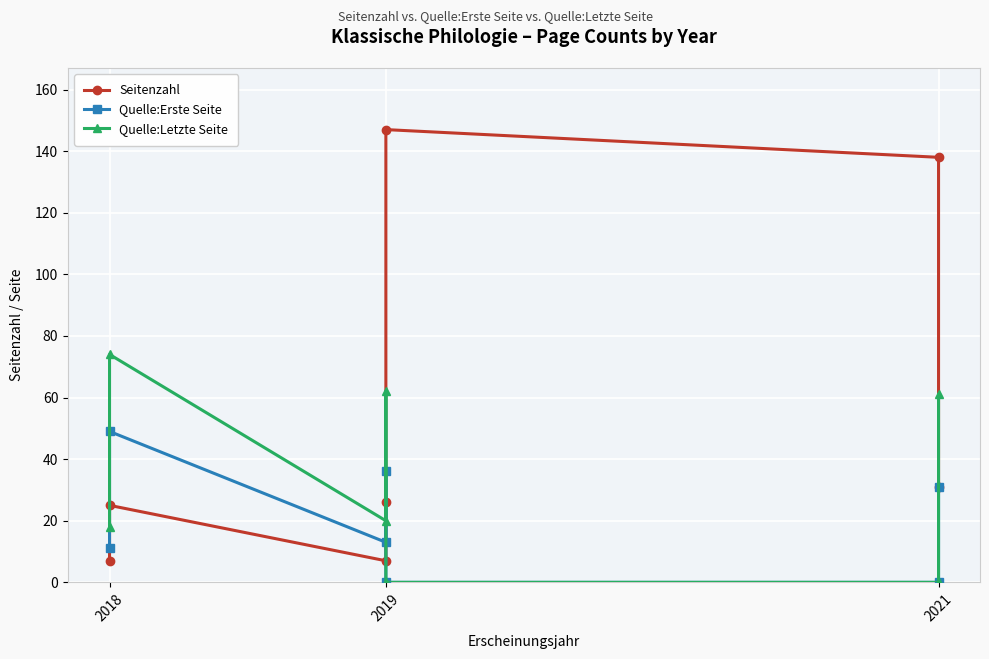

What is the average value of the Seitenzahl series?

54